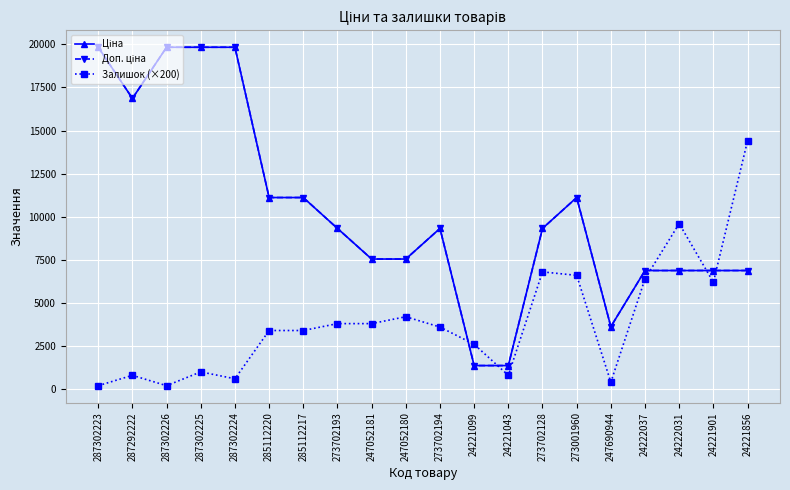

What is the total value across all series at 24221901?

19959.0